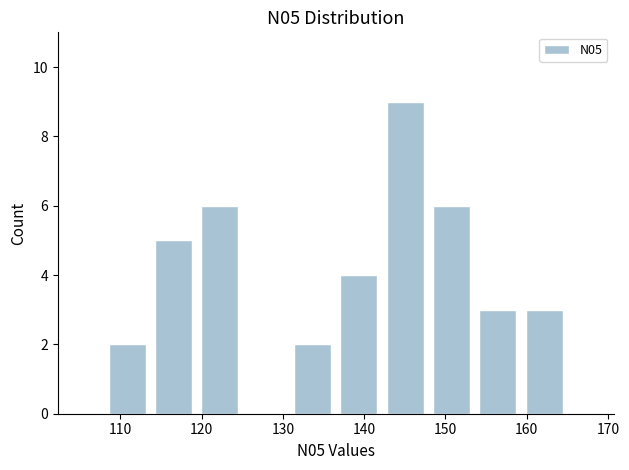

Reading left to right, list every bar in this chart as the range it spans on the x-axis followed by its height. Neither the bar edges nor the heights are printed on the chart, so give them approximately, as read against the axes.

108.0 to 113.7: 2
113.7 to 119.4: 5
119.4 to 125.1: 6
125.1 to 130.8: 0
130.8 to 136.5: 2
136.5 to 142.2: 4
142.2 to 147.9: 9
147.9 to 153.6: 6
153.6 to 159.3: 3
159.3 to 165.0: 3